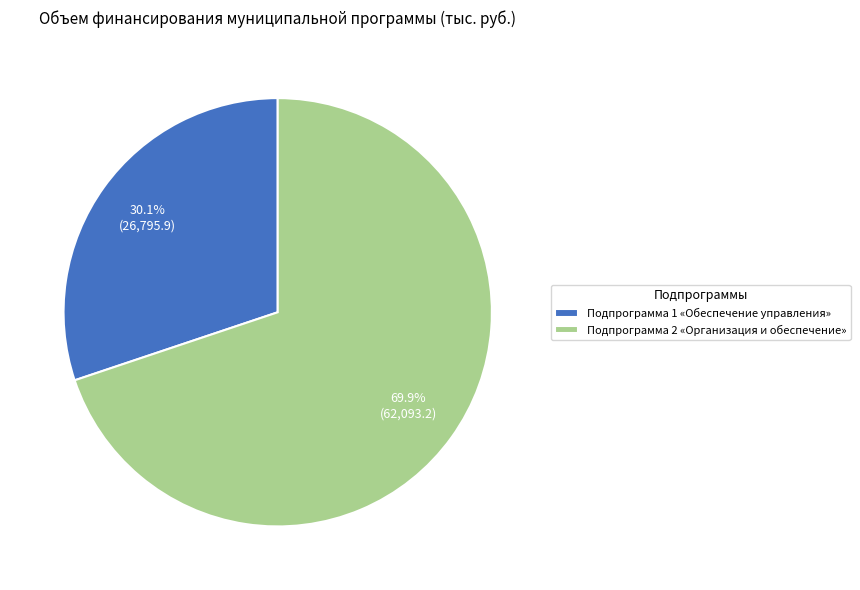

Count the number of slices in the pie.

2